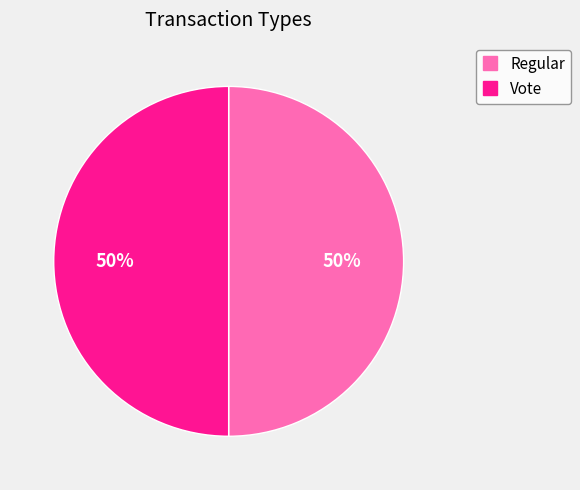

The Regular slice represents 59% of the pie. True or false?

False